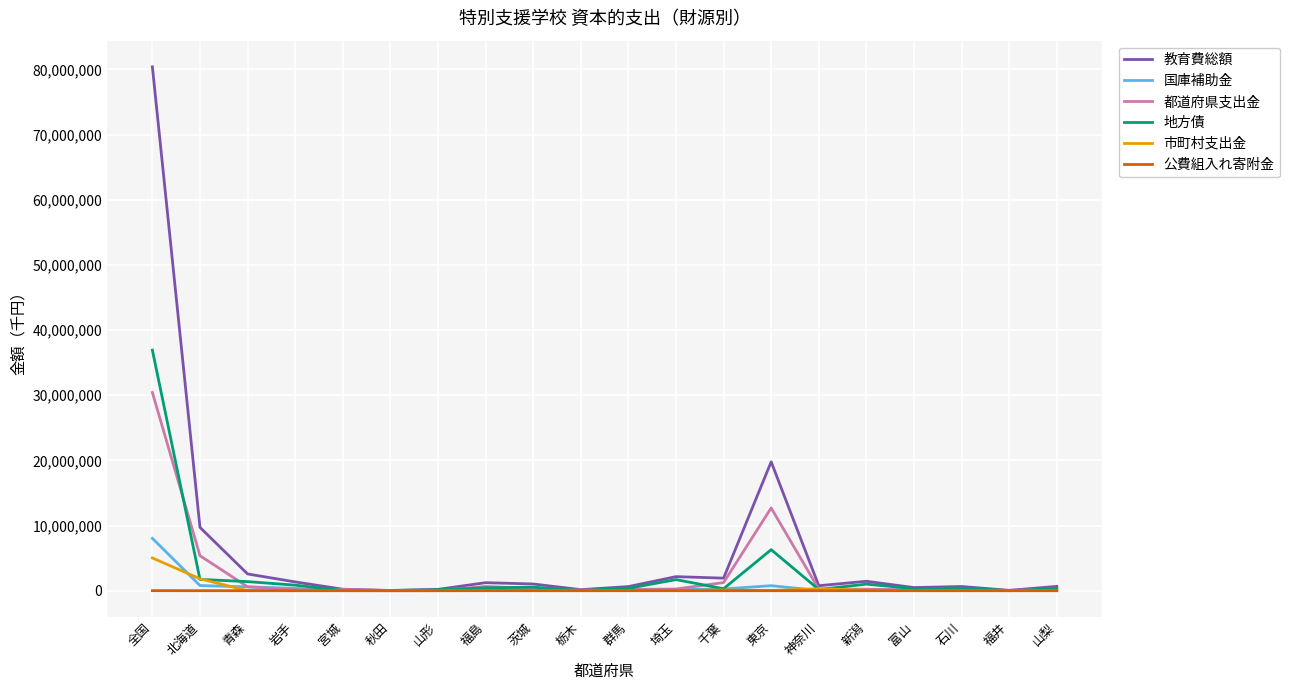

Which series has the widest spread of values?

教育費総額